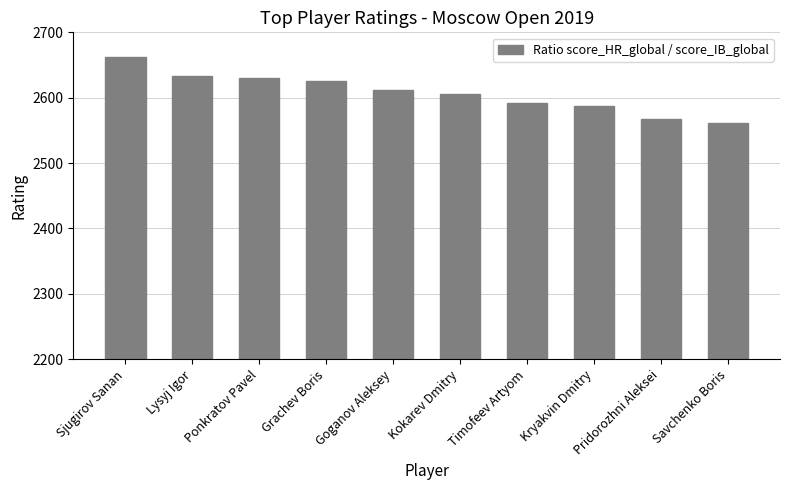

What is the label of the 4th bar from the right?

Timofeev Artyom